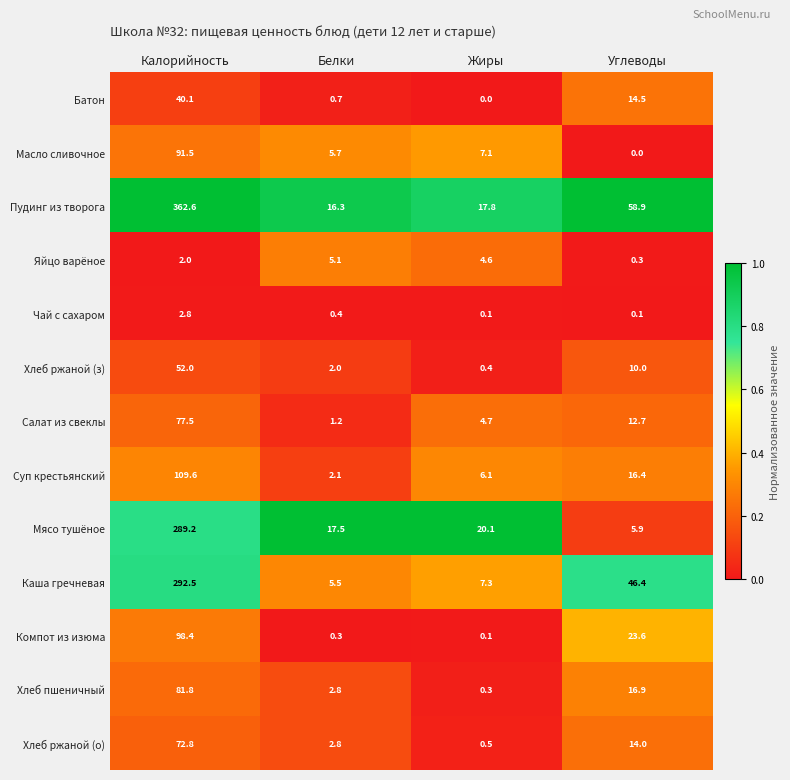

How many series are shown in this chart?

13